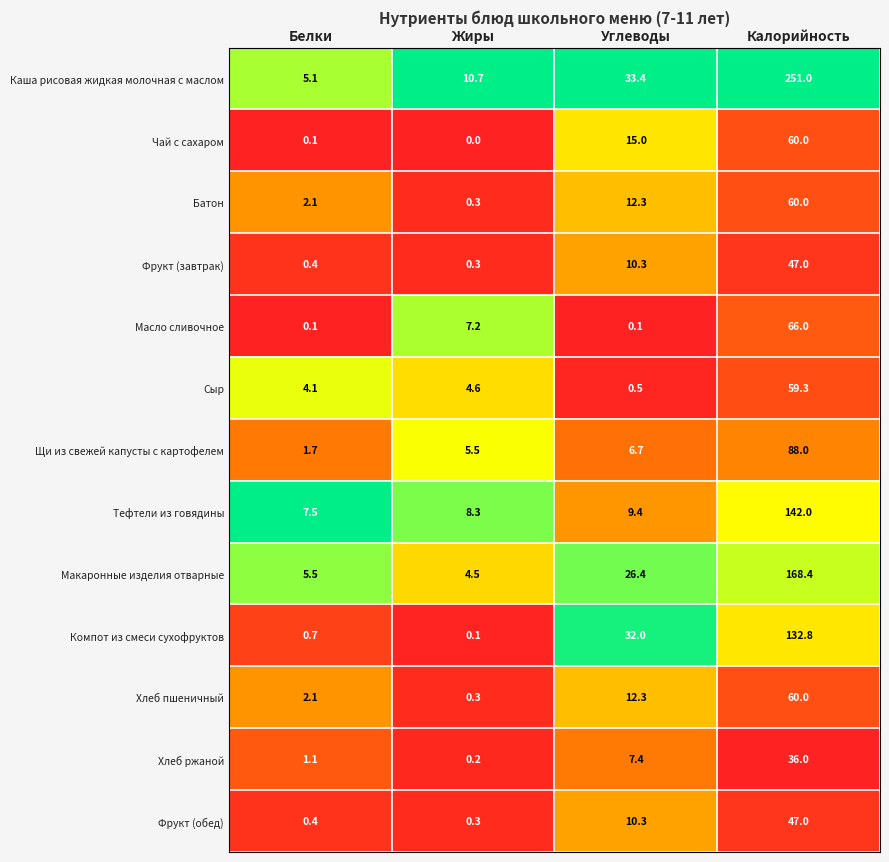

True or false: Фрукт (завтрак) has a value of 47.0 at Калорийность.

True